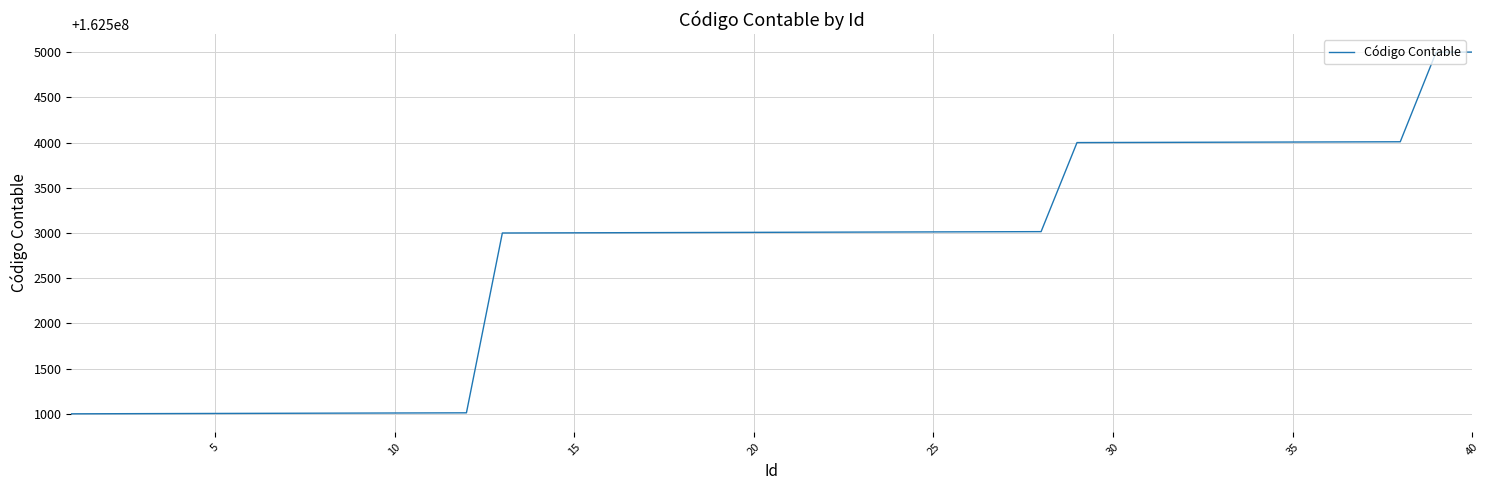

What is the difference between the maximum and minimum values?

4001